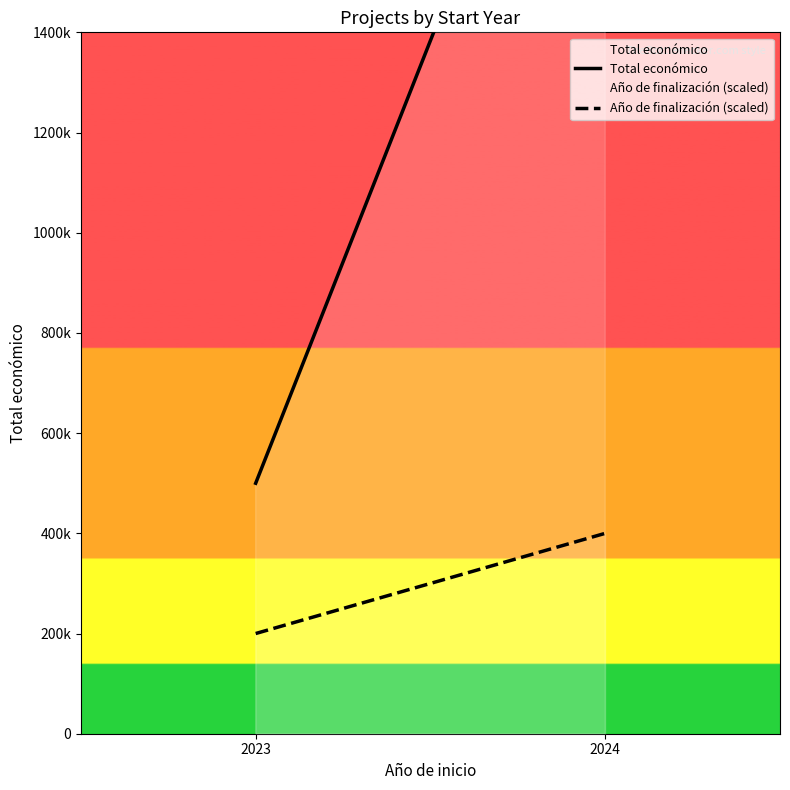

Which category has the lowest value in the Total económico series?

2023